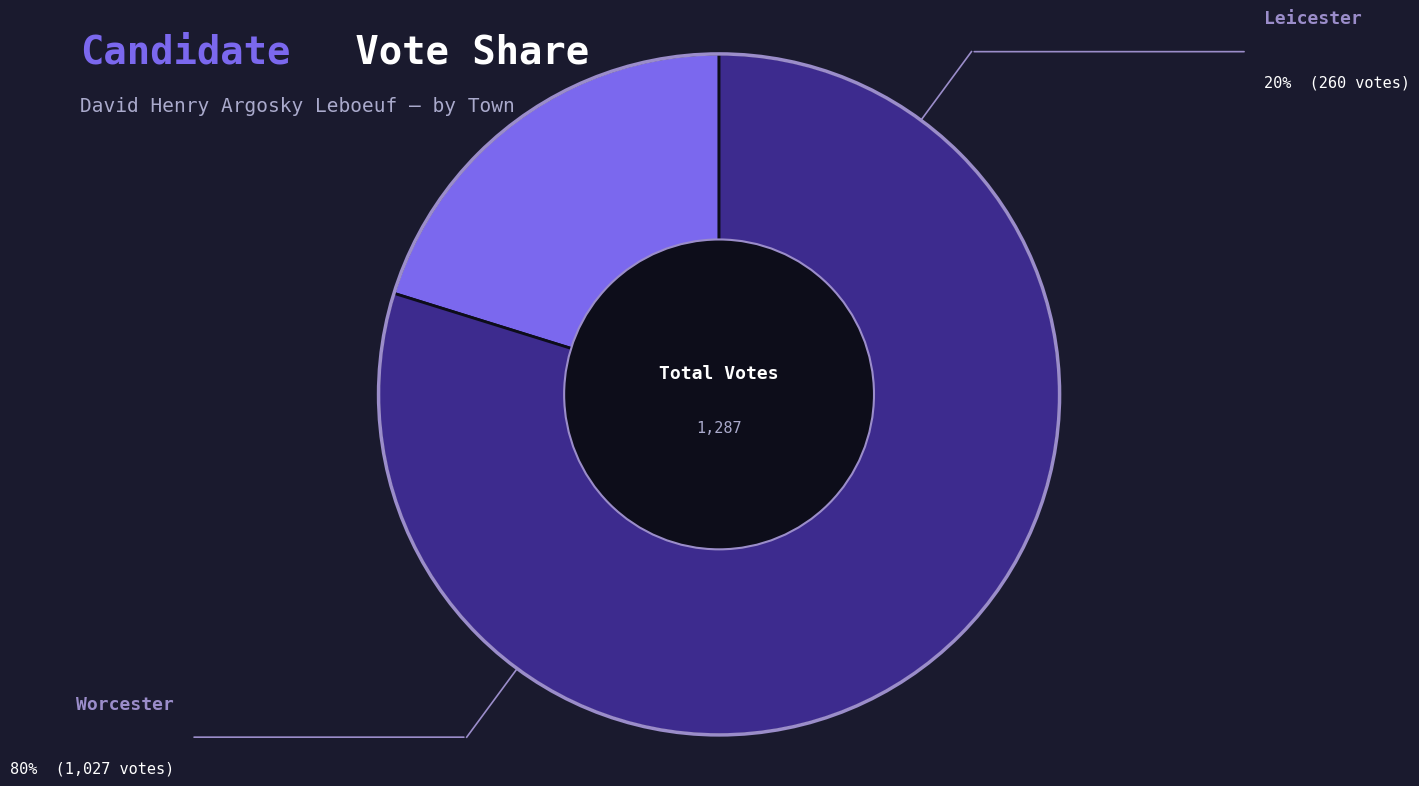

What is the change in value from Leicester to Worcester?

+767